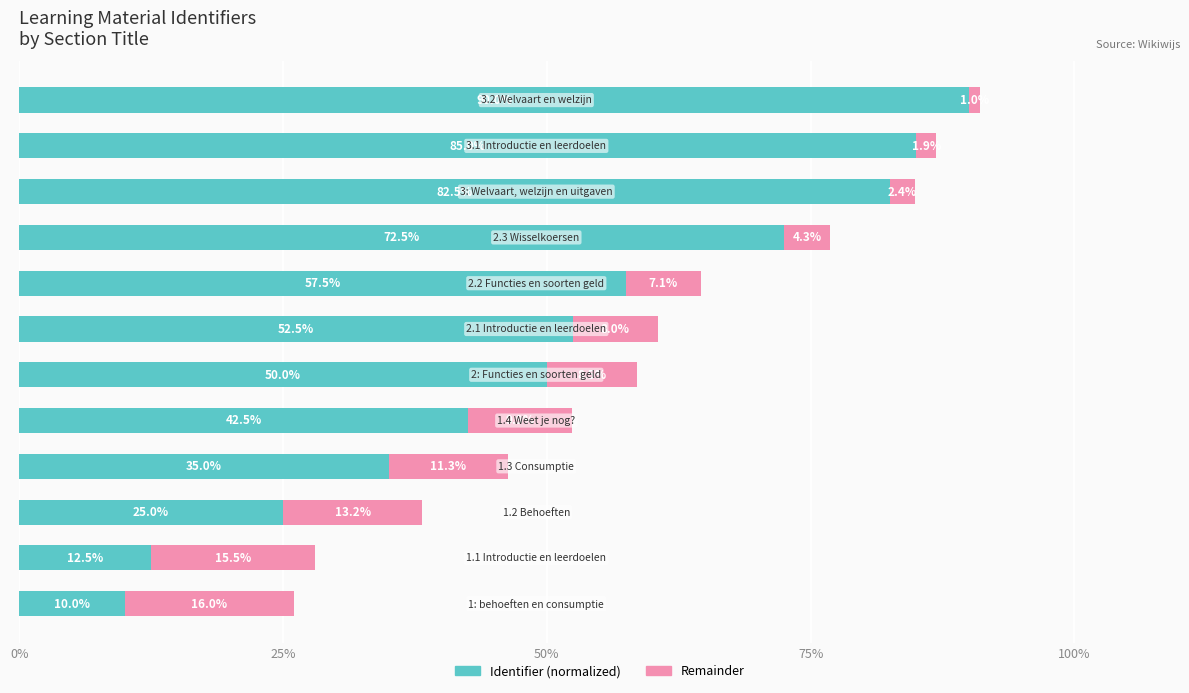

What is the lowest value of the Identifier (normalized) series?

10.0